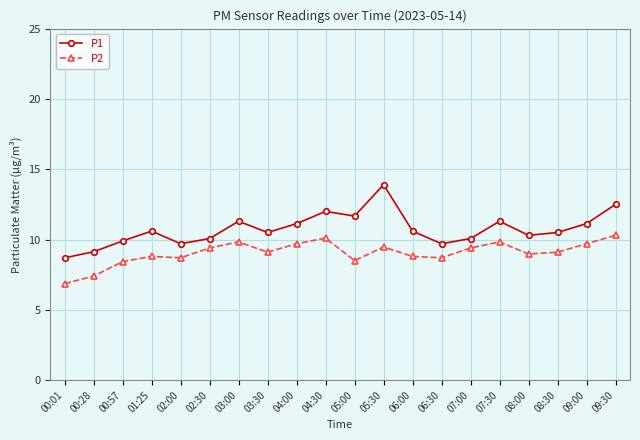

What are all the series names shown in the legend?

P1, P2